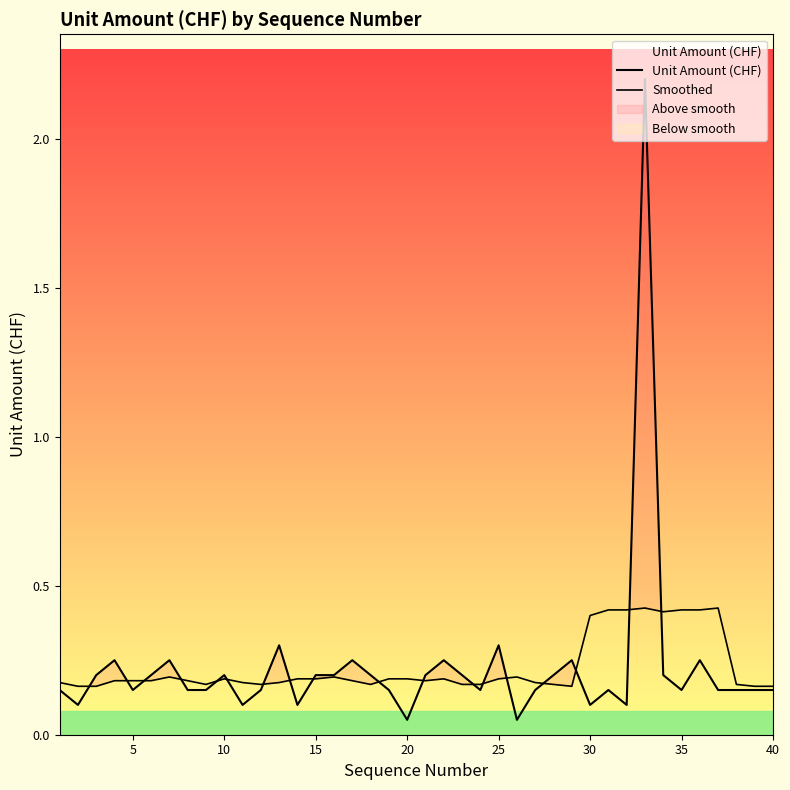

True or false: Smoothed and Unit Amount (CHF) intersect in this chart.

True